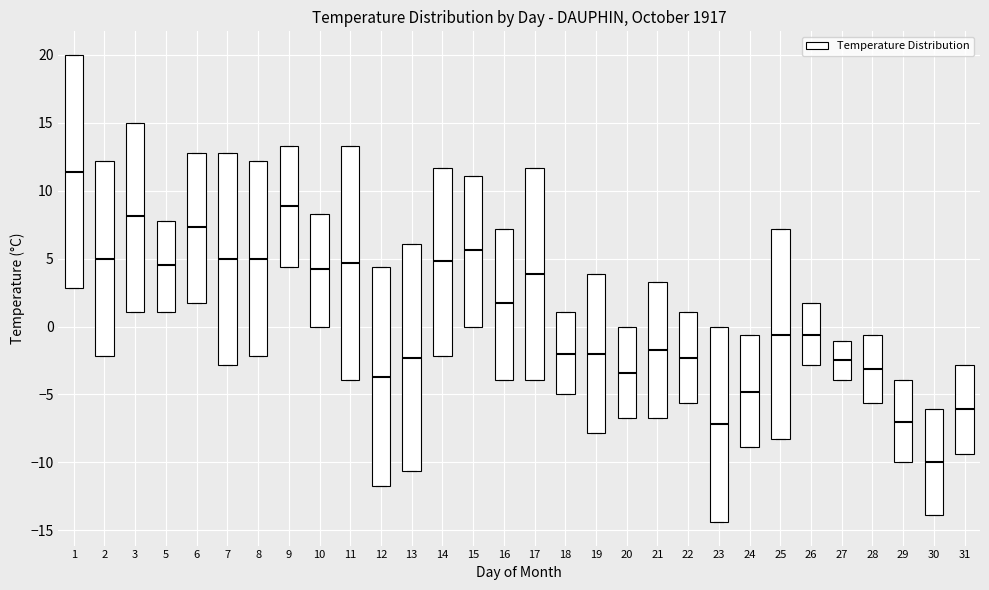

Which box has the highest median line?

1